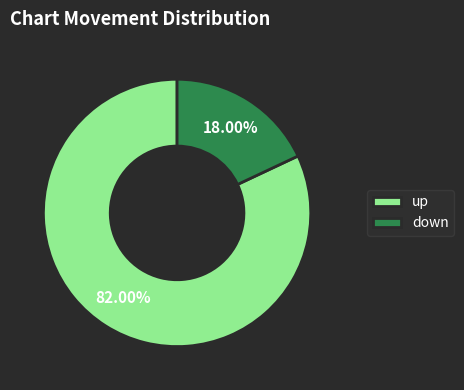

To the nearest percent, what percentage of the pie is down?

18%